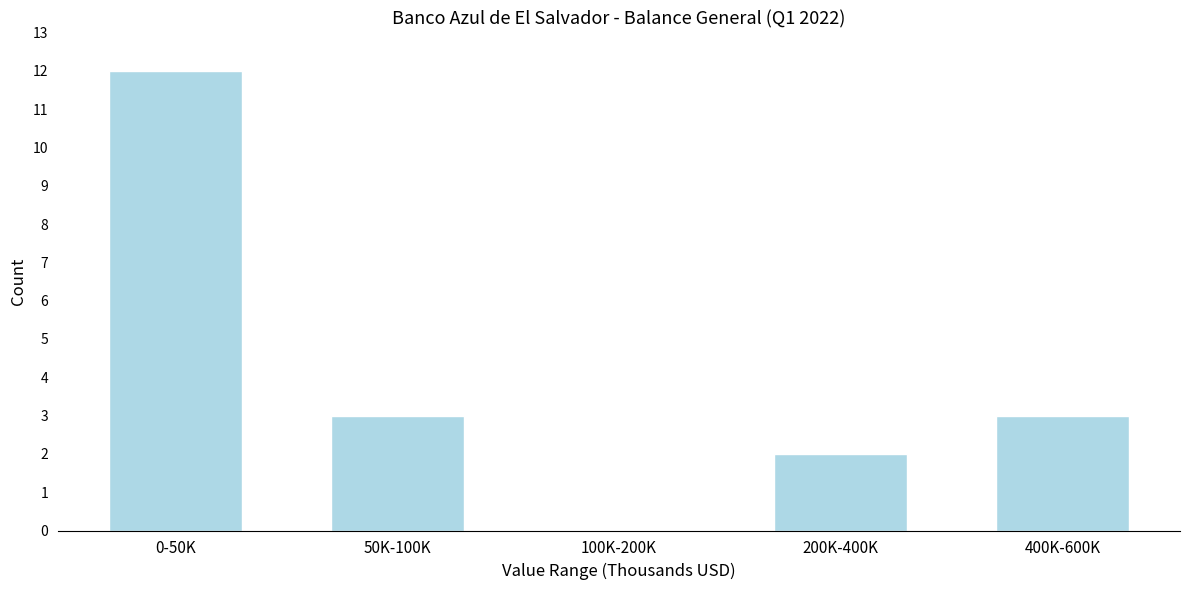

Reading right to left, list all the values displayed in this chart.

400K-600K=3	200K-400K=2	100K-200K=0	50K-100K=3	0-50K=12